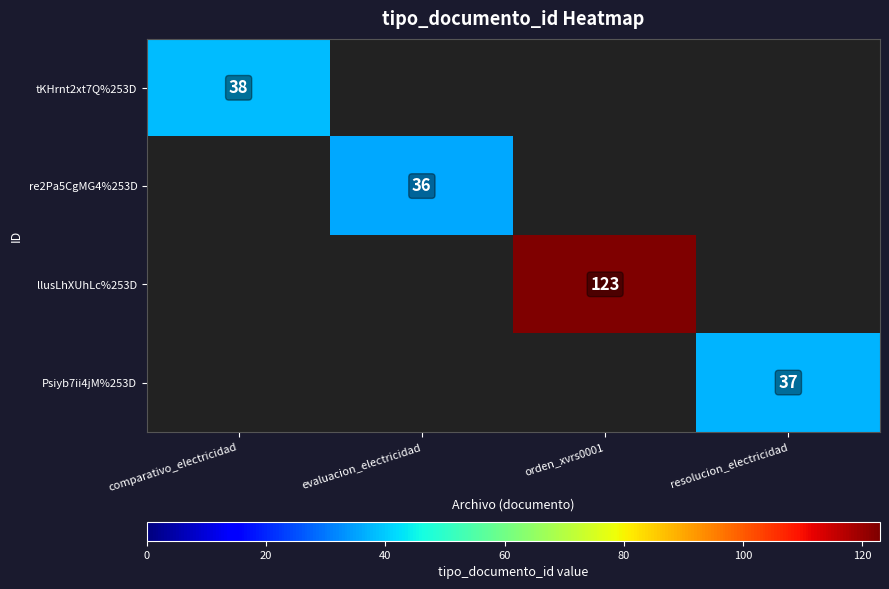

The llusLhXUhLc%253D series shows 211 at orden_xvrs0001. True or false?

False